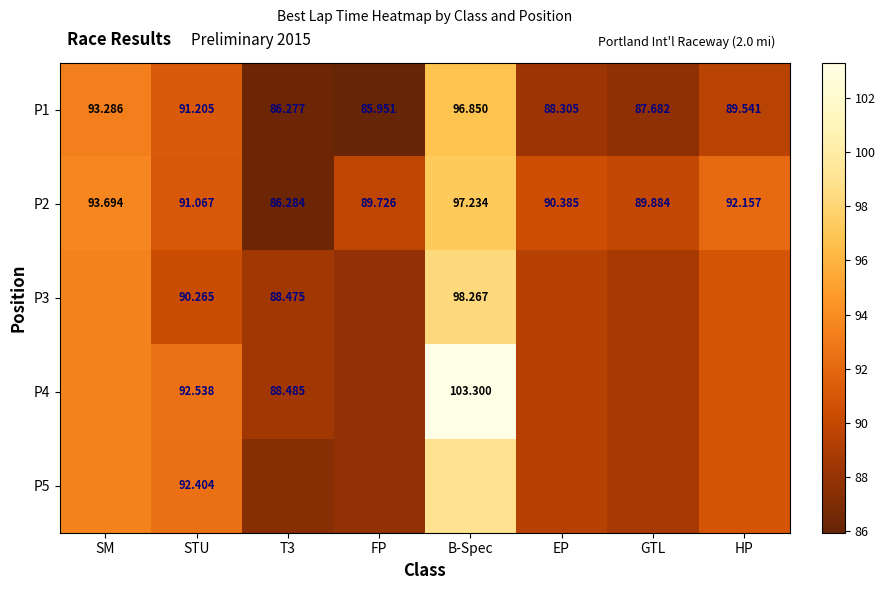

How many series are shown in this chart?

5